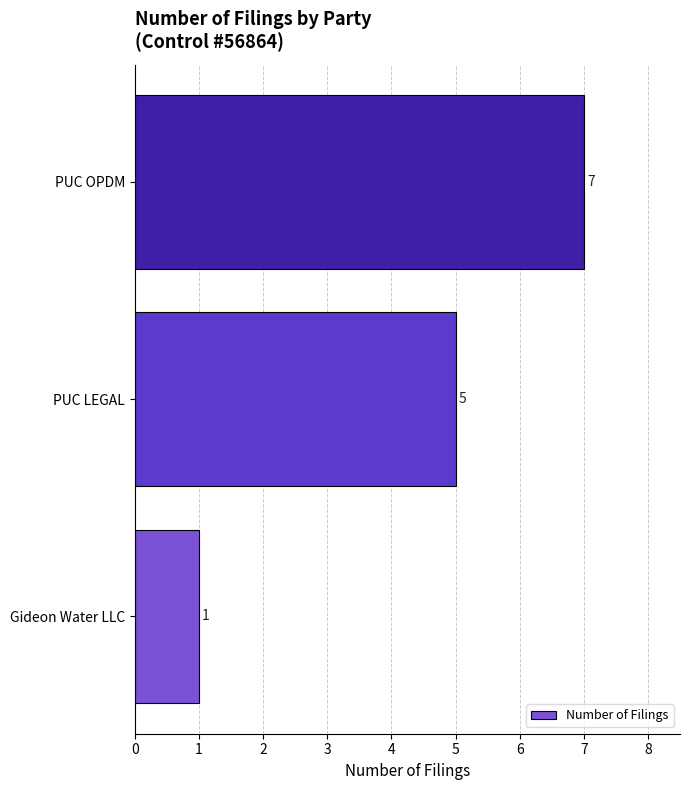

What is the ratio of the value at PUC OPDM to the value at PUC LEGAL?

1.4